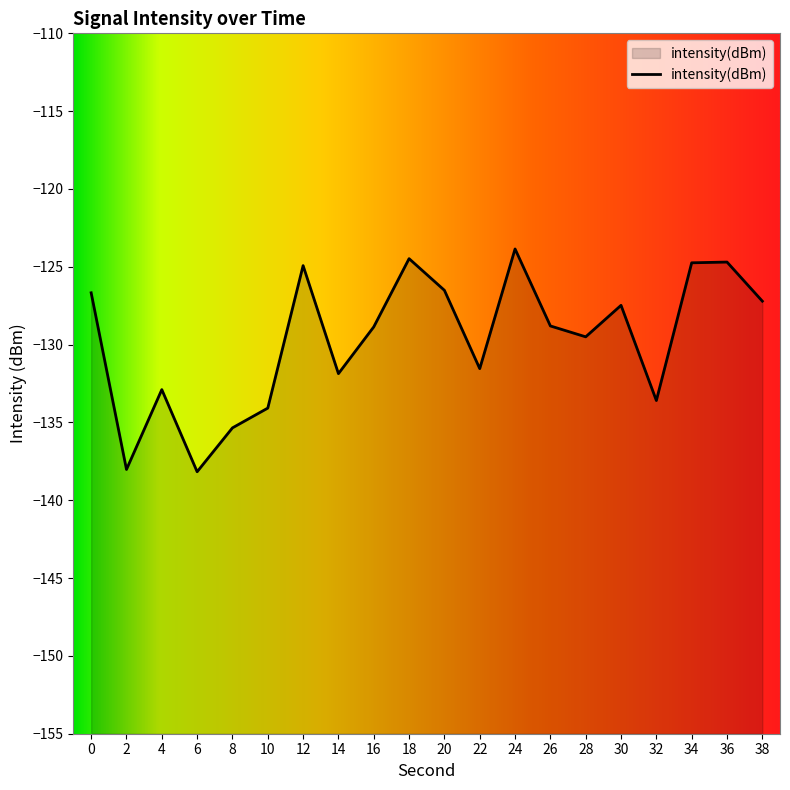

Between 28 and 10, which is larger?

28